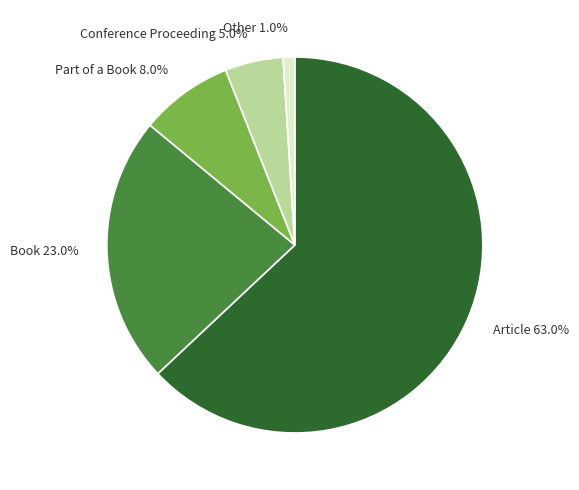

Which has a higher value, Book or Part of a Book?

Book